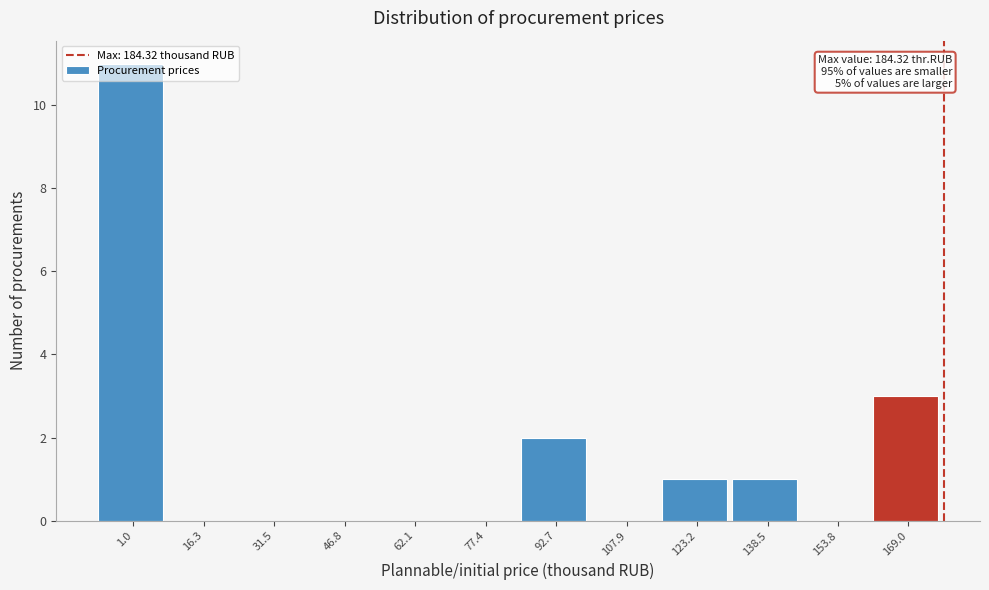

True or false: the data shows 0 at 46.8.

True